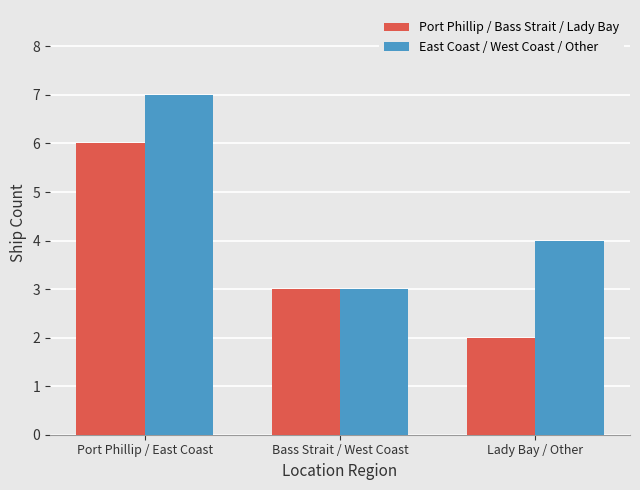

Where does the Port Phillip / Bass Strait / Lady Bay series first go above 3?

Port Phillip / East Coast